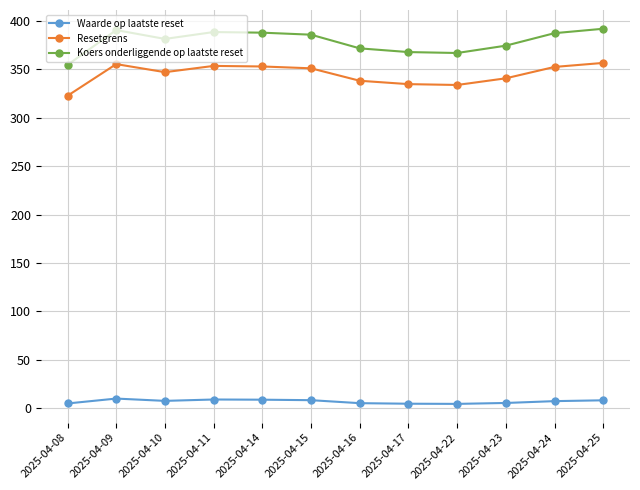

Is it true that Koers onderliggende op laatste reset equals 628.4 at 2025-04-08?

False